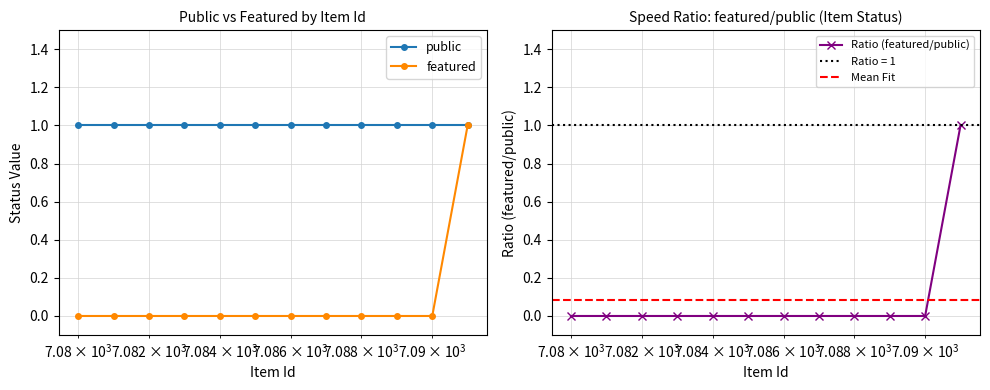

Does the chart display data point markers on the line(s)?

Yes